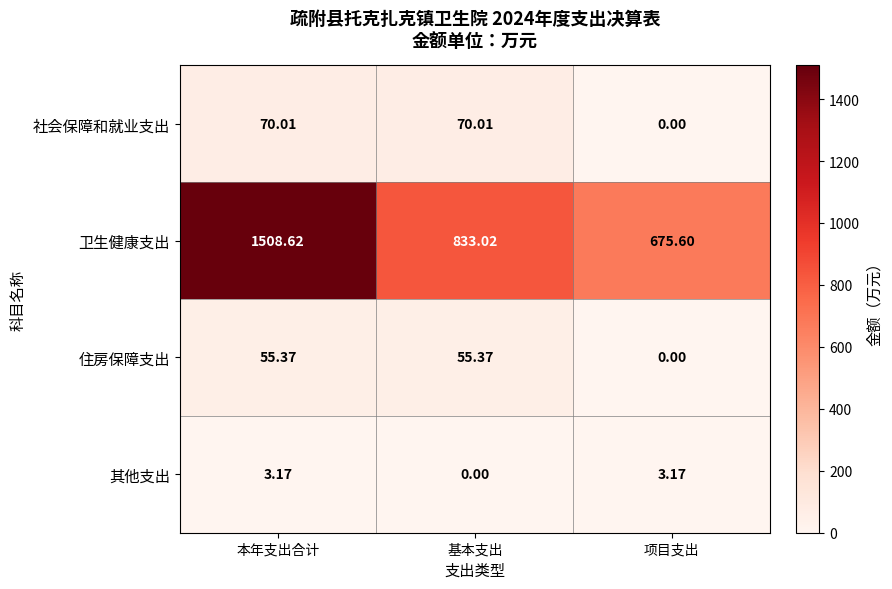

At which label does 住房保障支出 reach its minimum?

项目支出